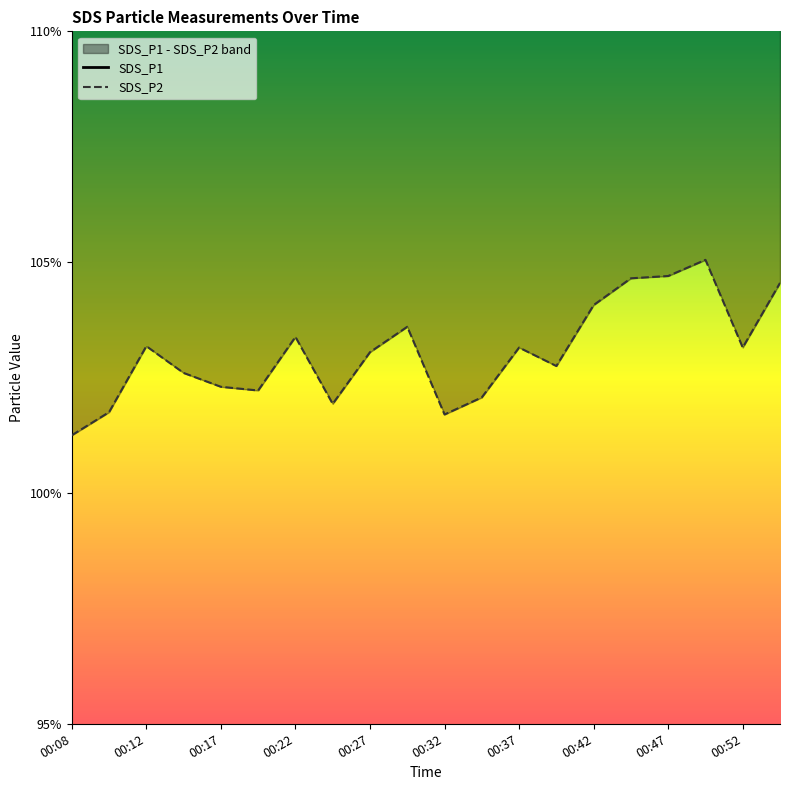

Which series has the largest range (max minus min)?

SDS_P1